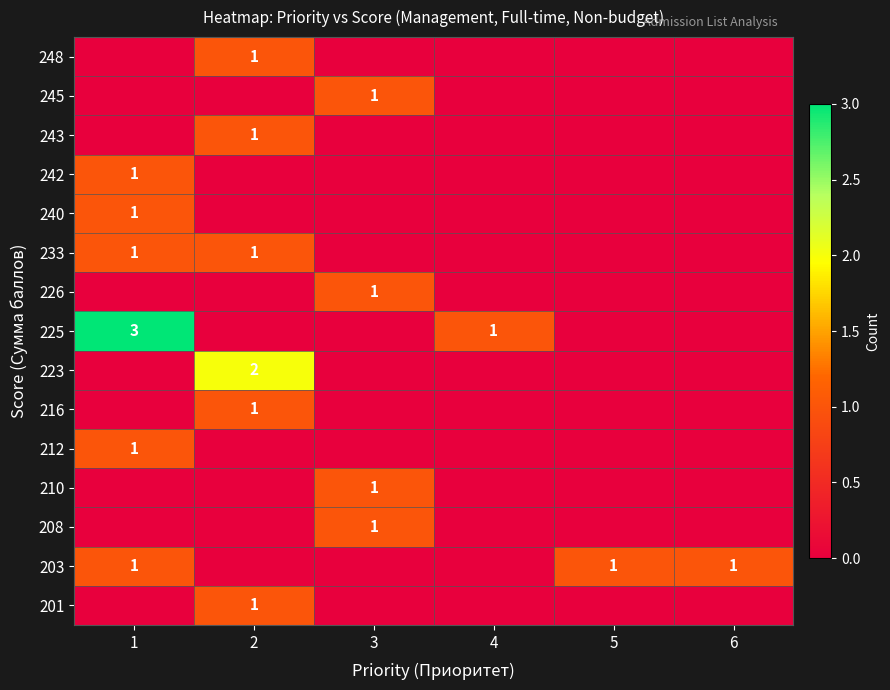

What is the difference between the maximum and second lowest values in the 212 series?

1